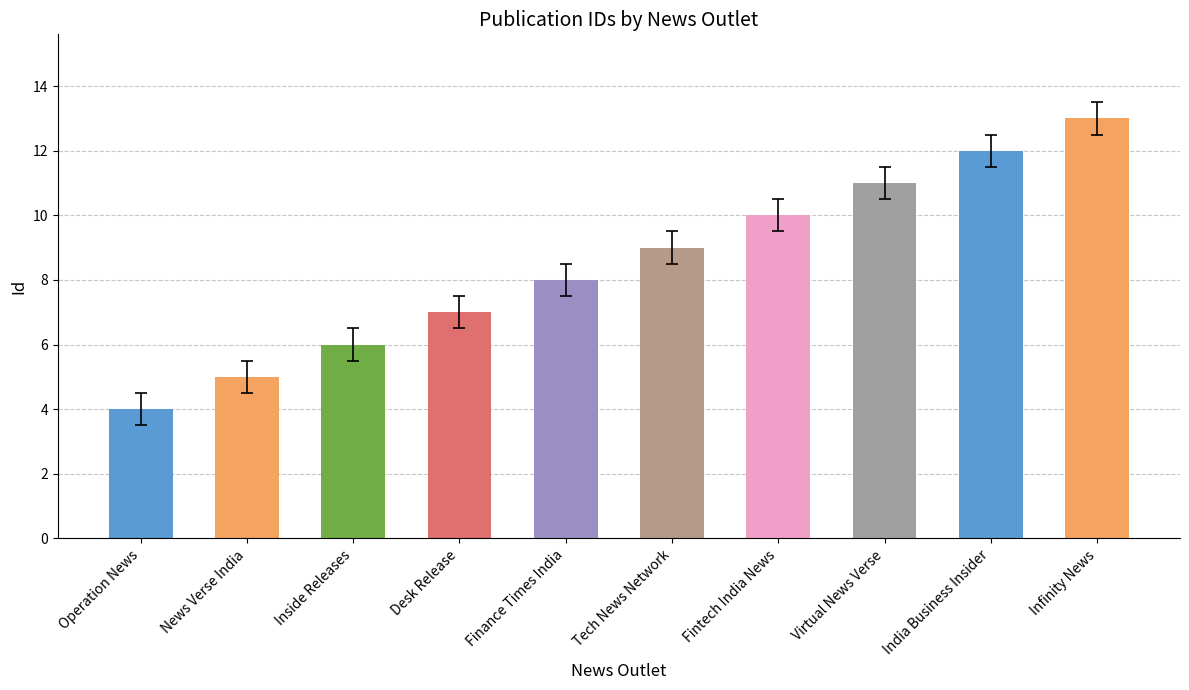

How many values are between 6 and 11?

6